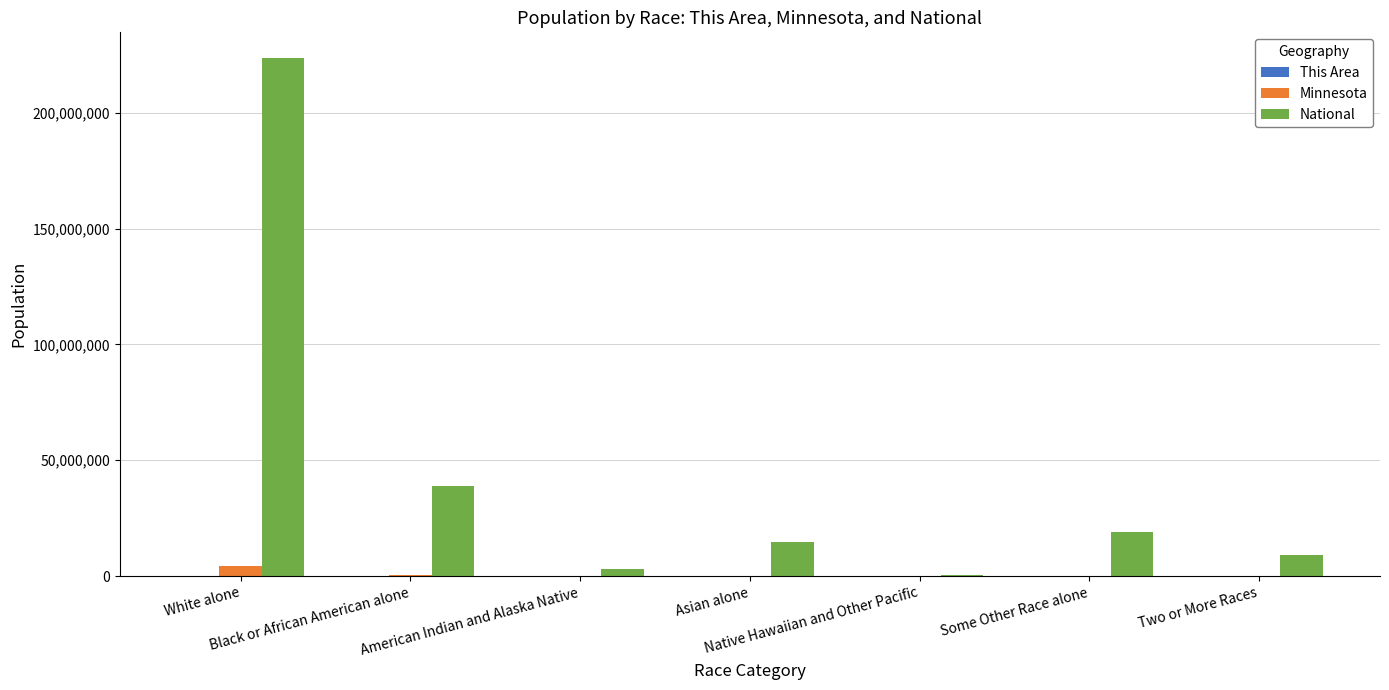

What is the spread (max minus min) of values at American Indian and Alaska Native?

2931868